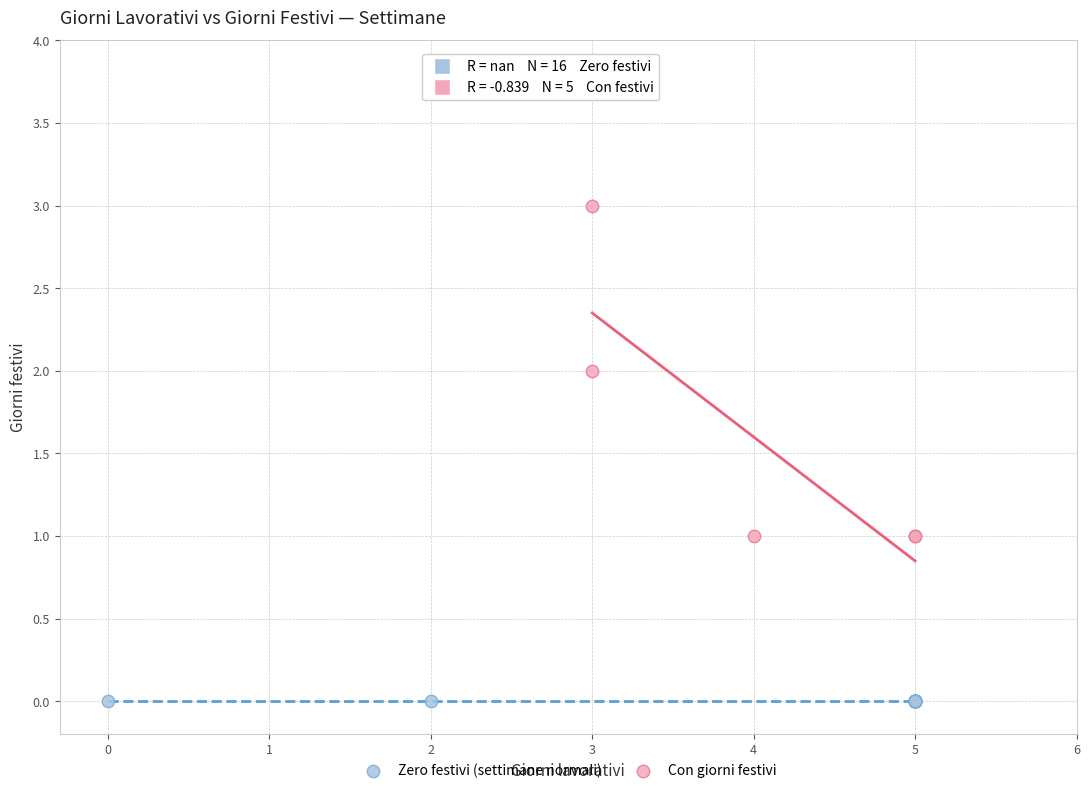

Which series contains the lowest Y value?

Zero festivi (settimane normali)